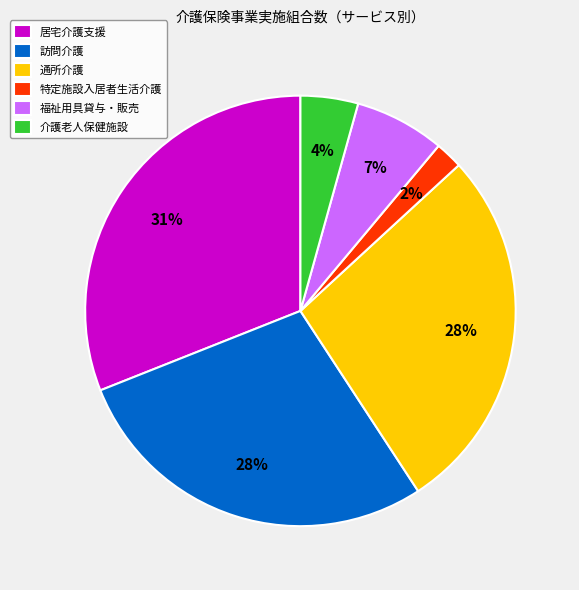

To the nearest percent, what is the combined percentage of 訪問介護 and 居宅介護支援?

59%